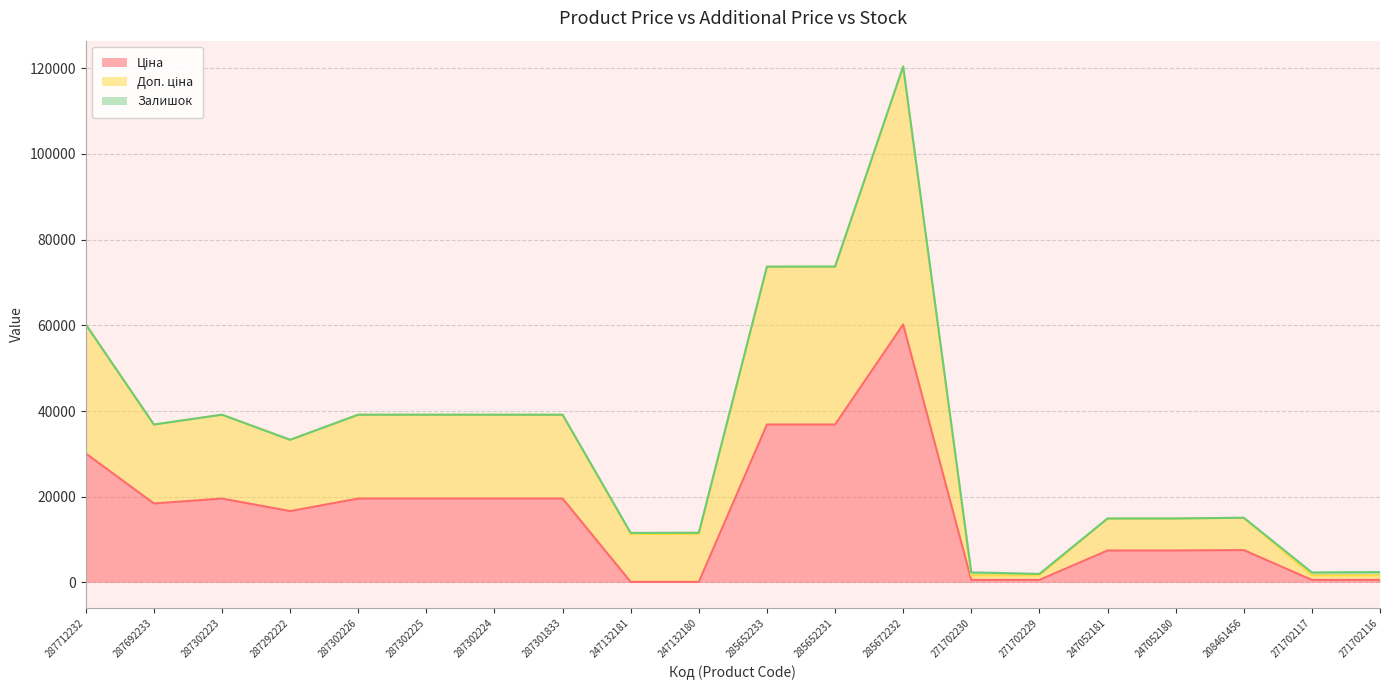

How many lines are shown in the chart?

3